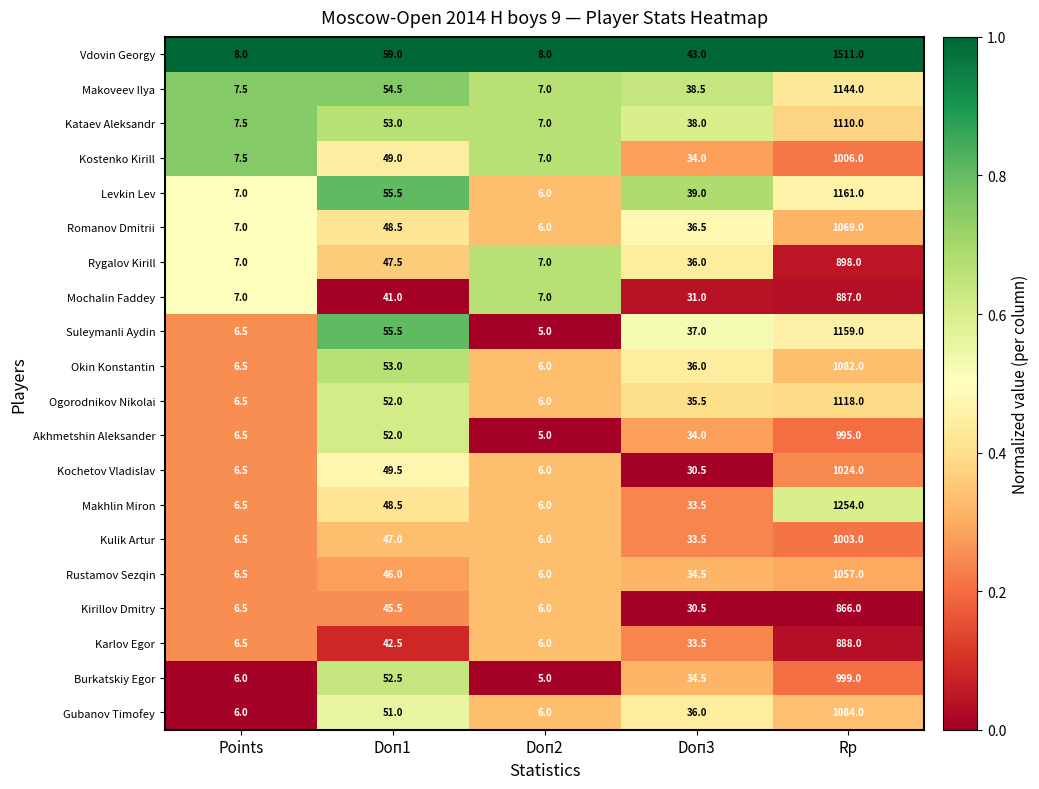

Rank the categories by Karlov Egor value from highest to lowest.

Rp, Doп1, Doп3, Points, Doп2